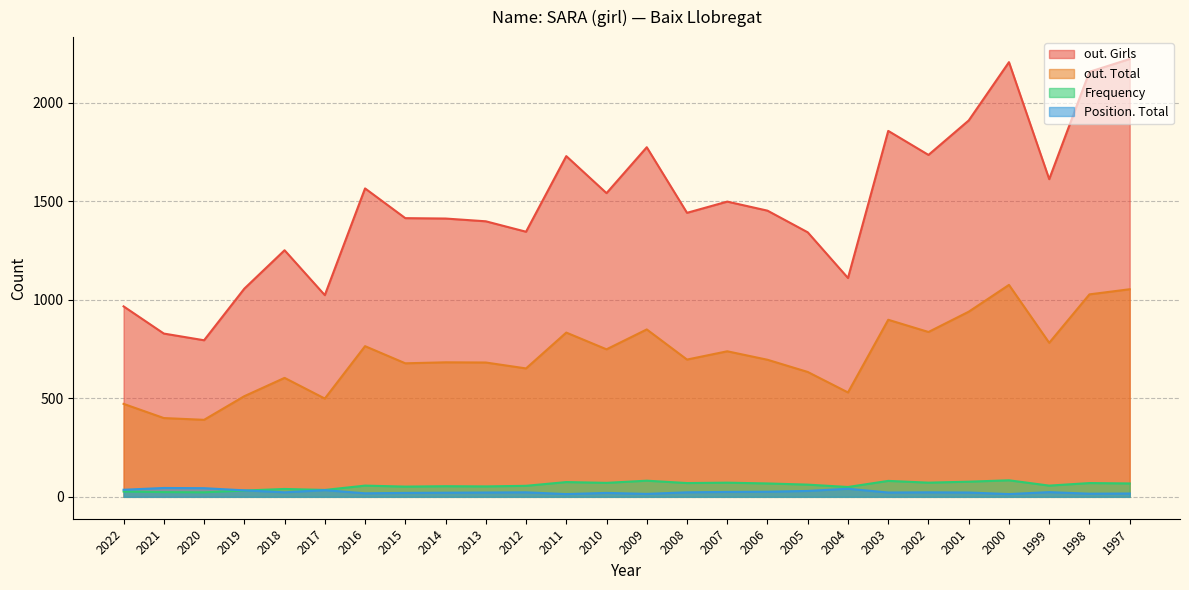

What is the difference between the highest and lowest values at 1998?

2142